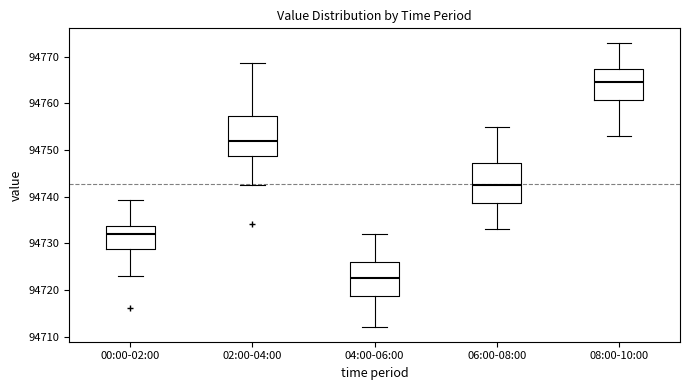

Reading left to right, transcribe this box plot: for each box, give where its median line is, the range the box spans, and where its two whiskers end, as read against the y-axis. The values are not printed on the chart, so give them approximately, as read against the axis.

00:00-02:00: median 94732, box 94729 to 94734, whiskers 94723 to 94739
02:00-04:00: median 94752, box 94749 to 94757, whiskers 94743 to 94769
04:00-06:00: median 94723, box 94719 to 94726, whiskers 94712 to 94732
06:00-08:00: median 94743, box 94739 to 94747, whiskers 94733 to 94755
08:00-10:00: median 94765, box 94761 to 94767, whiskers 94753 to 94773